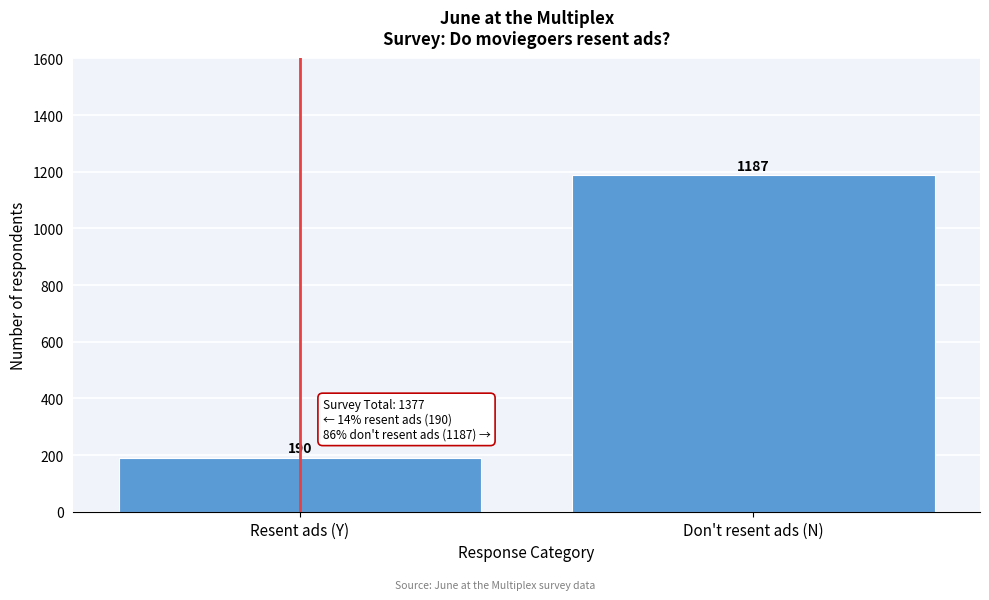

Reading left to right, what are all the values shown in this chart?

Resent ads (Y)=190	Don't resent ads (N)=1187